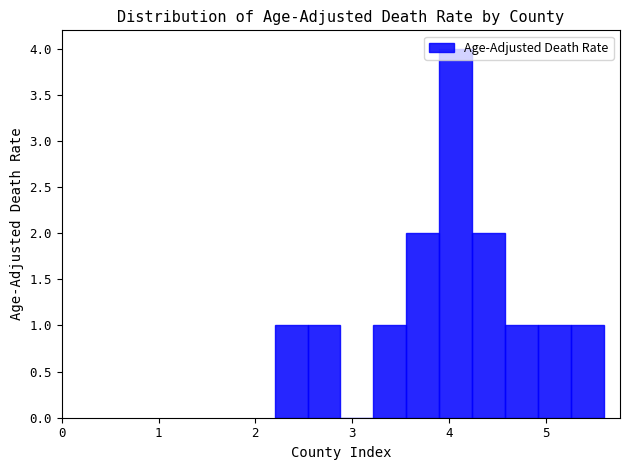

Read against the x-axis, roughly where is the centre of the tallest bar?

4.1